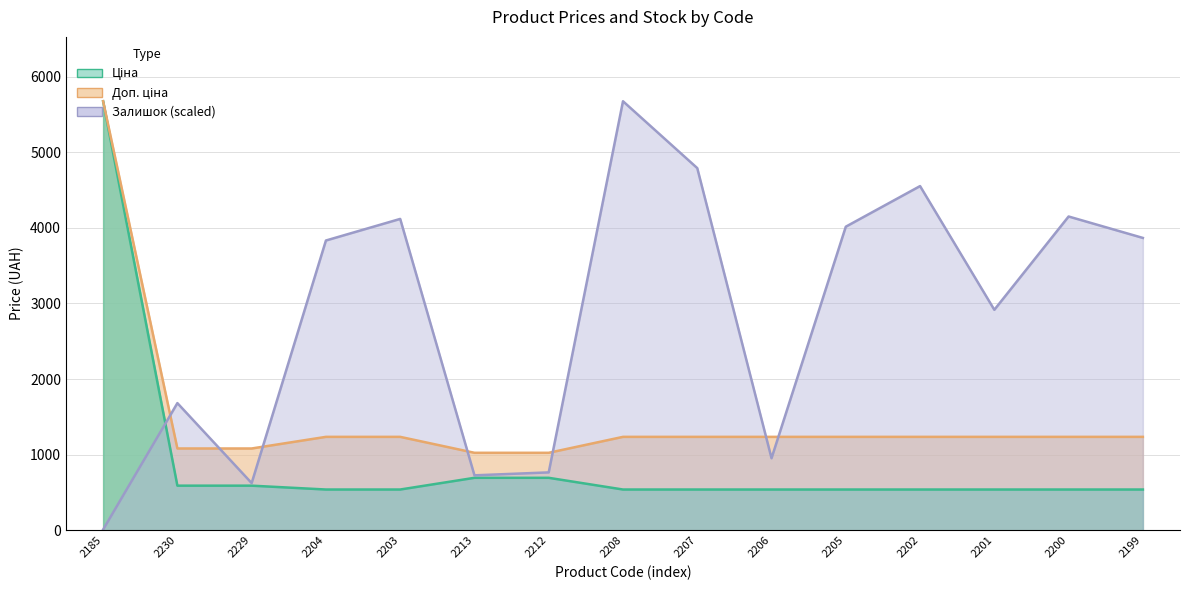

What is the label of the 14th point from the left?

2200